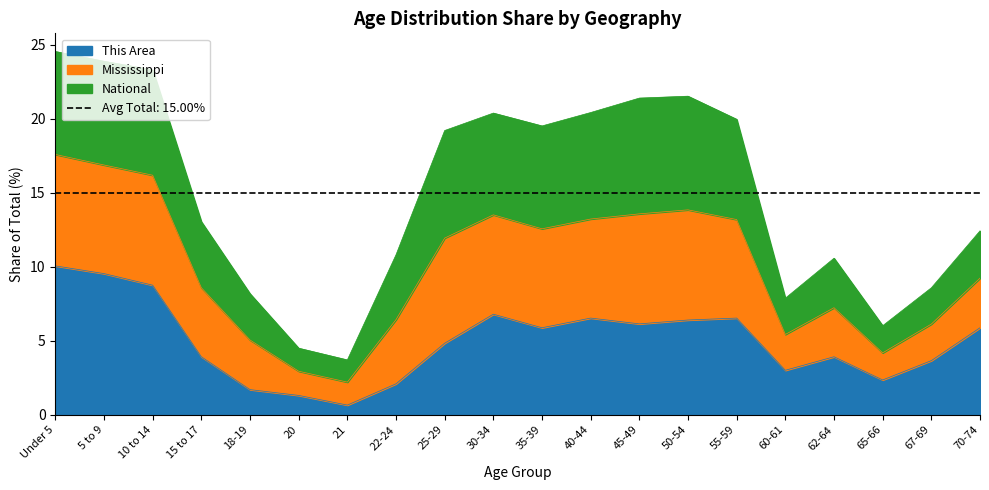

The value of This Area at 5 to 9 is 9.5. True or false?

True